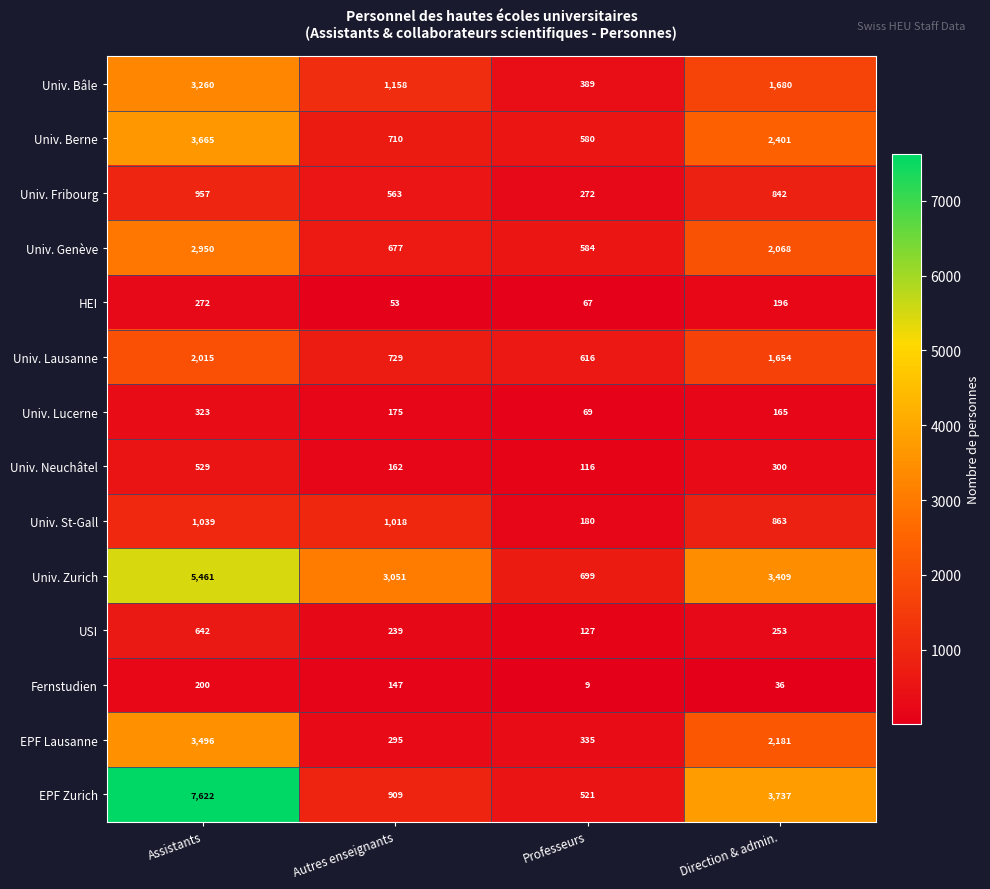

What is the spread (max minus min) of values at Assistants?

7422